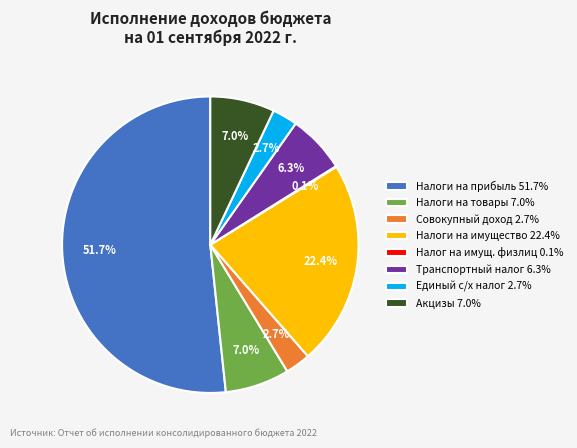

Which category accounts for the majority?

Налоги на прибыль 51.7%